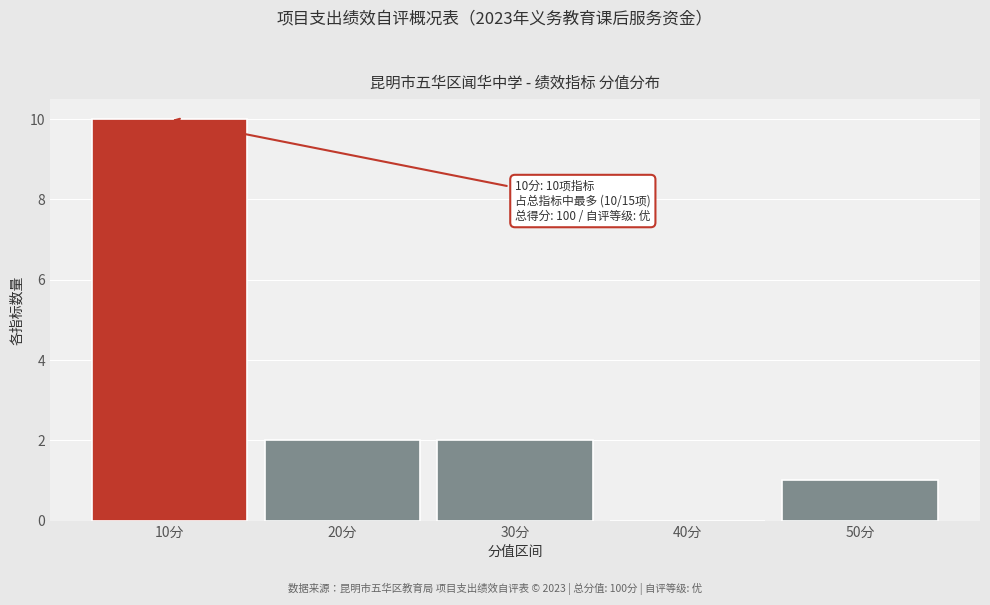

Which range on the x-axis has the tallest bar?

5 to 15